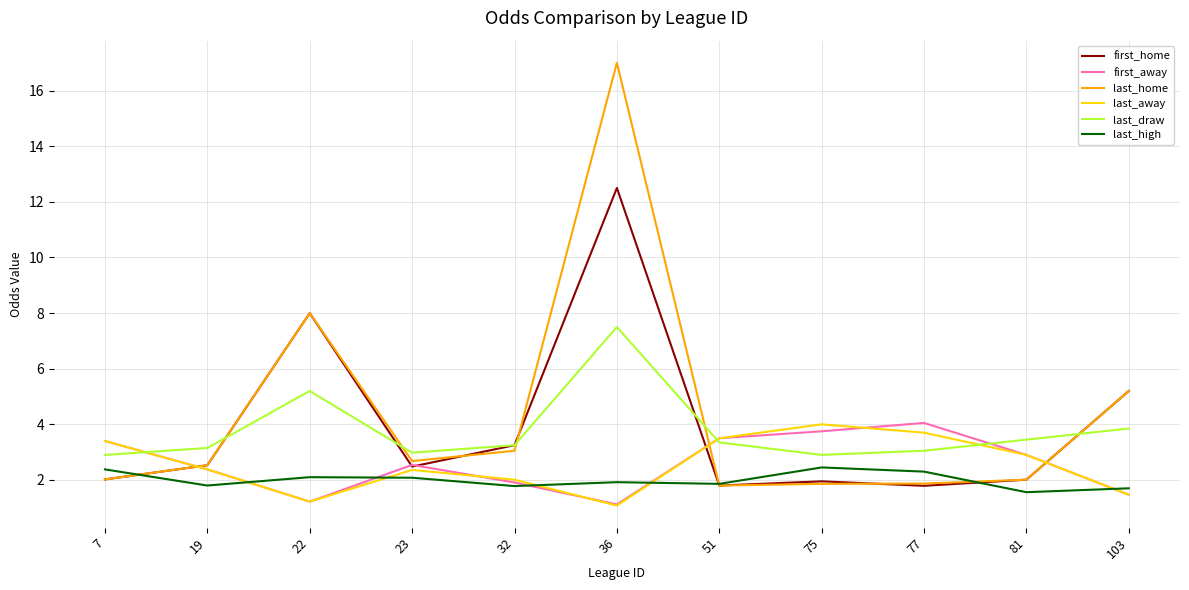

What is the total value across all series at 103?

18.9